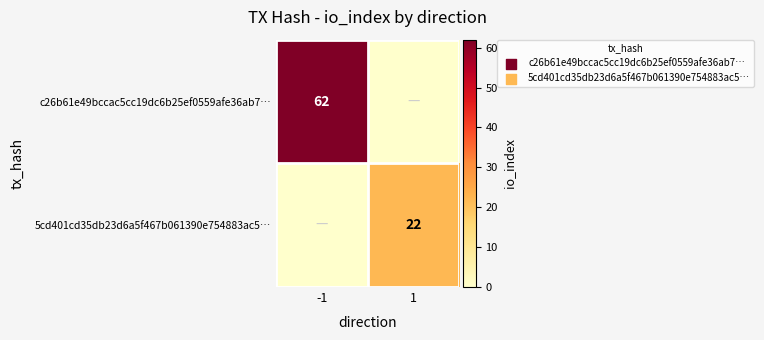

How many distinct data groups are displayed?

2